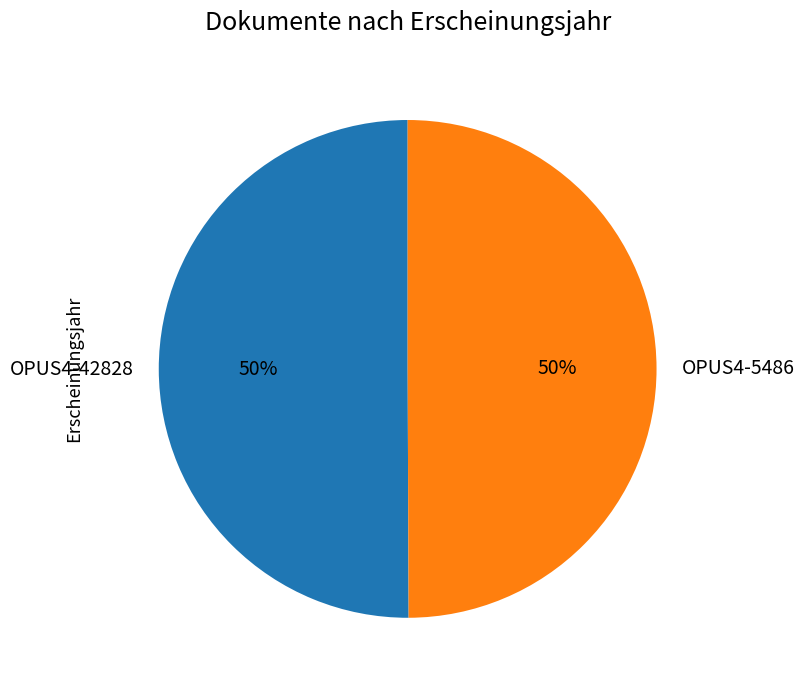

True or false: OPUS4-42828 accounts for 38% of the total.

False